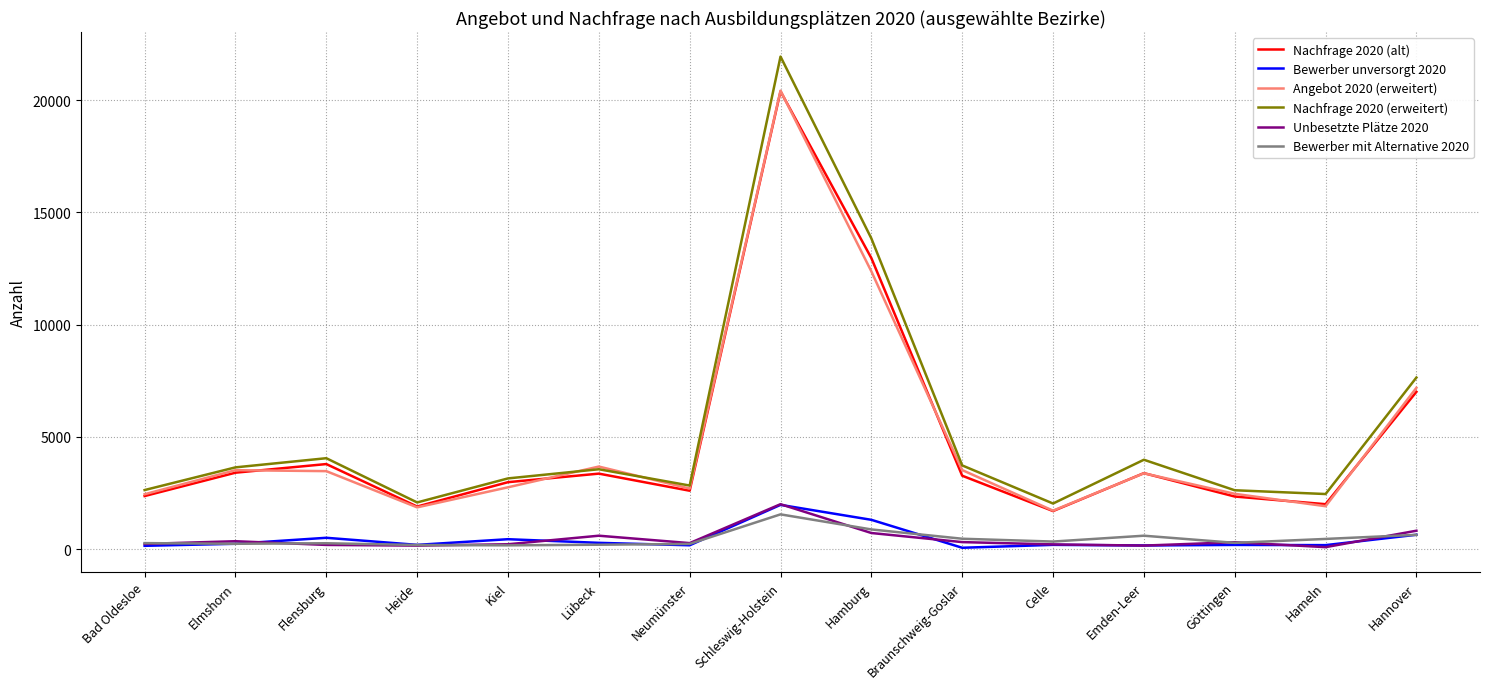

True or false: Angebot 2020 (erweitert) and Unbesetzte Plätze 2020 intersect in this chart.

False